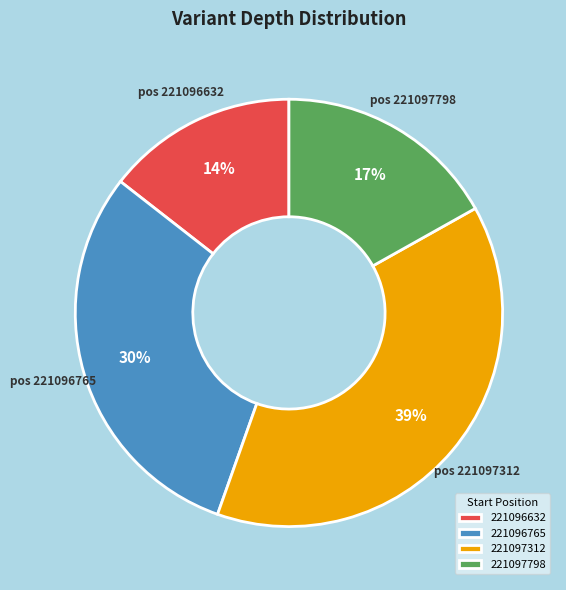

Is it true that 221096632 is 14% of the pie?

True